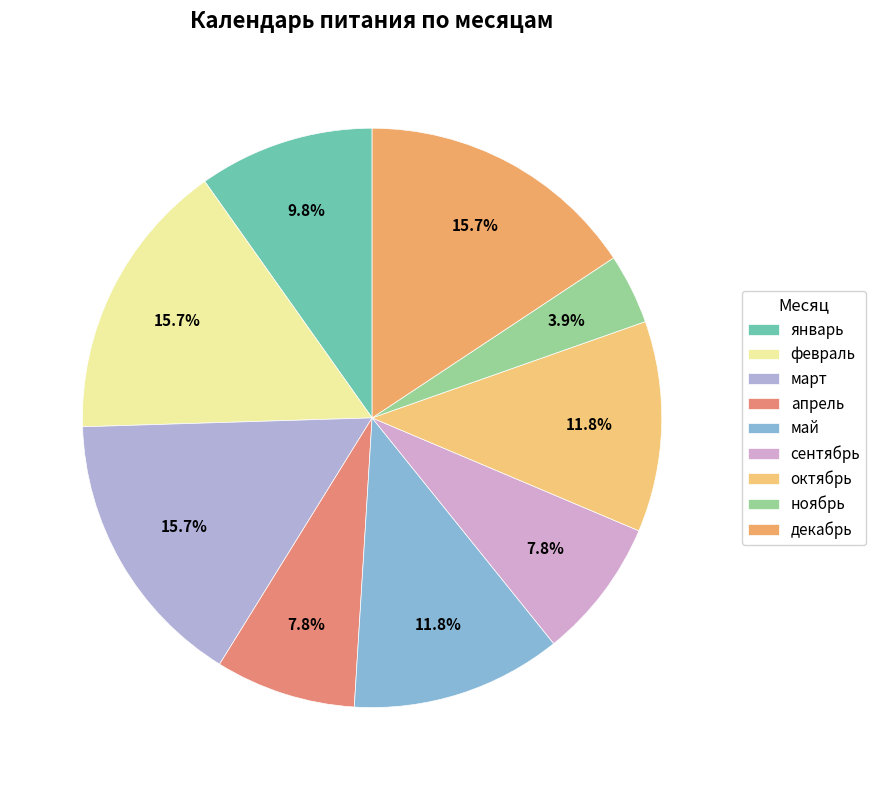

How many segments does this pie chart have?

9